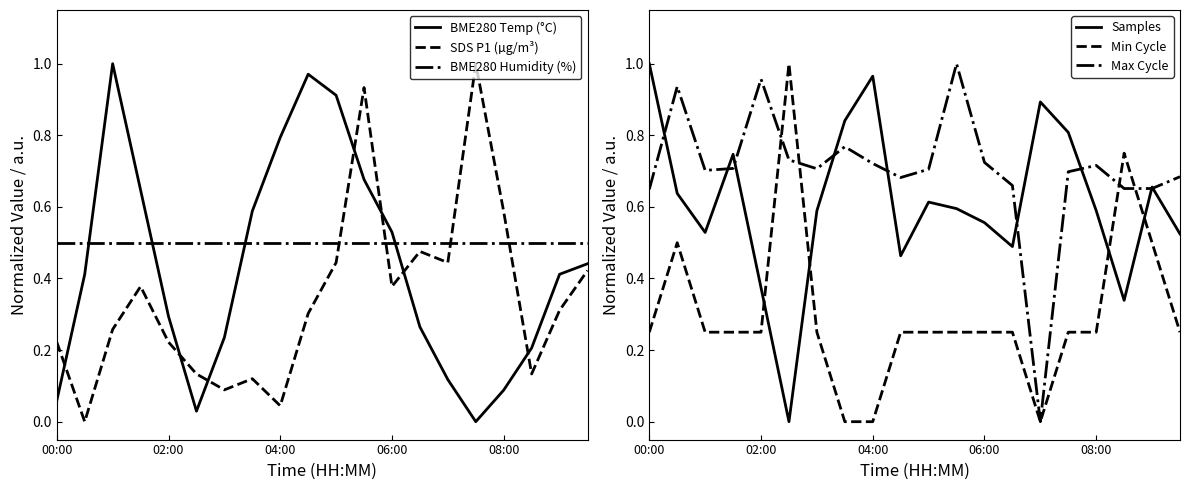

What is the sum of all Min Cycle values?

6.0